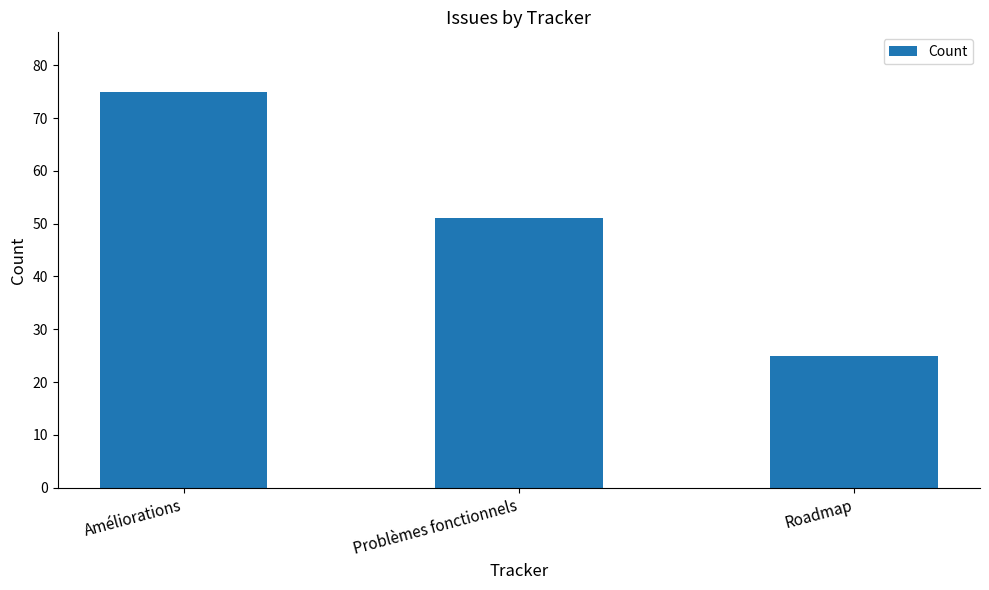

Reading left to right, what are all the values shown in this chart?

Améliorations=75	Problèmes fonctionnels=51	Roadmap=25